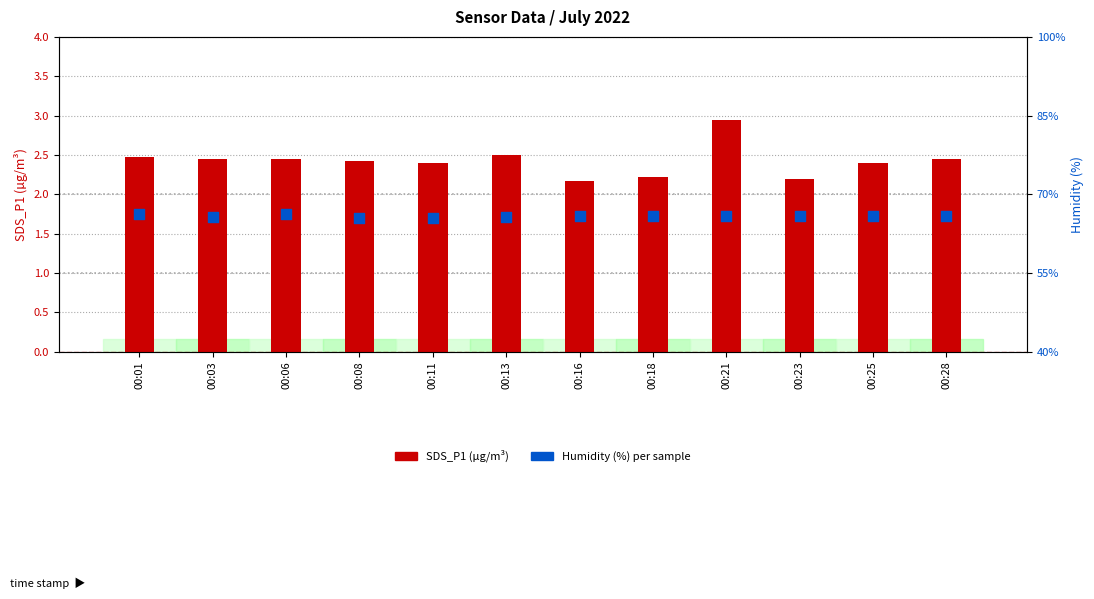

Is the value of Humidity at 00:06 greater than the value of SDS_P1 at 00:18?

Yes